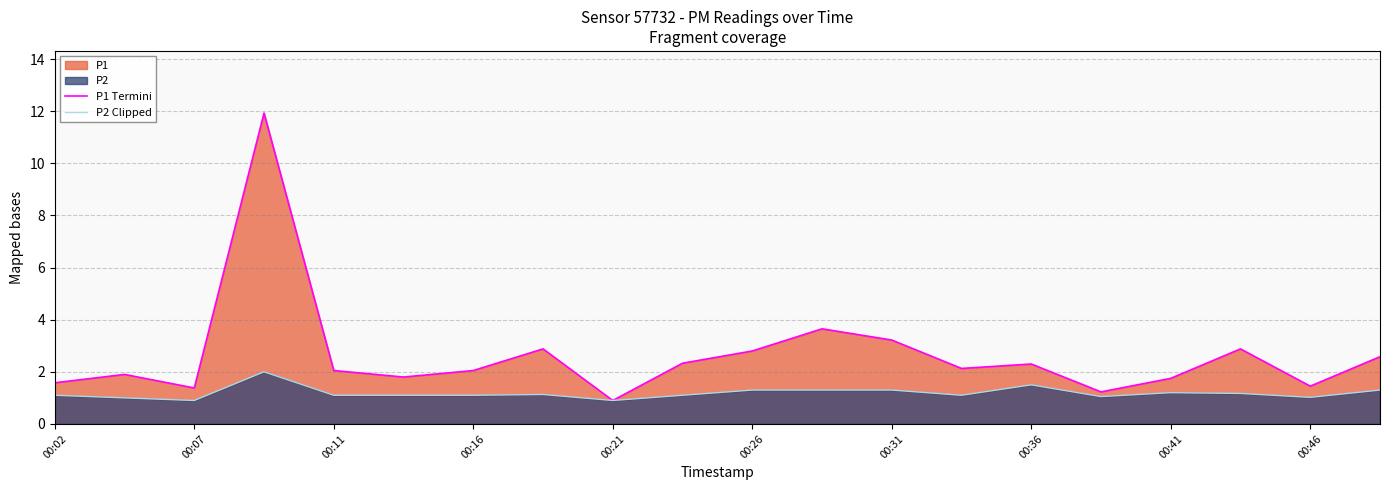

The P2 Clipped series shows 0.4 at 00:02. True or false?

False